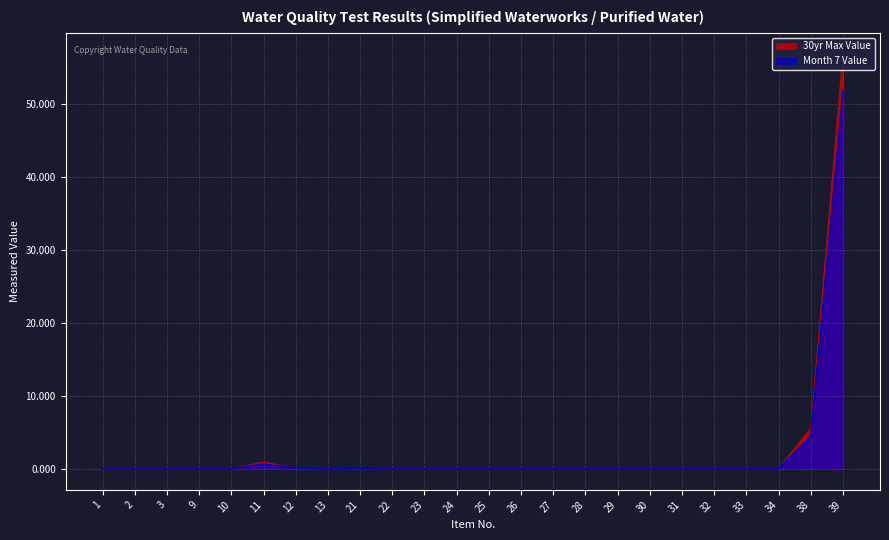

How many data points in 30yr_max are above 0?

22